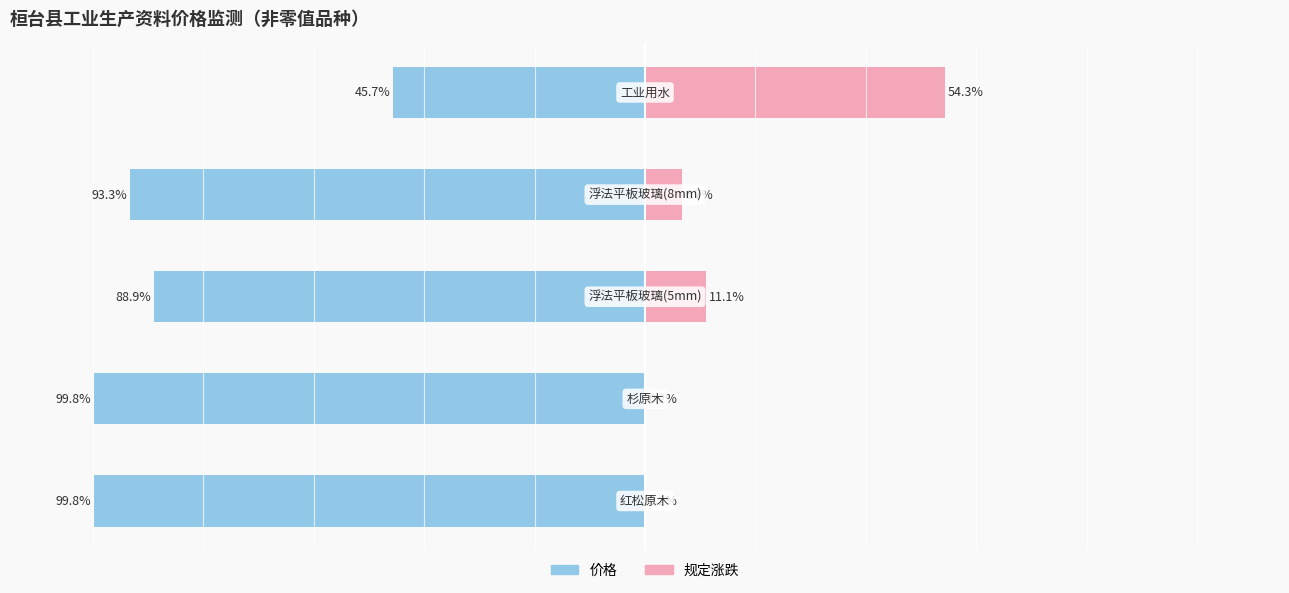

Does the chart contain stacked bars?

No